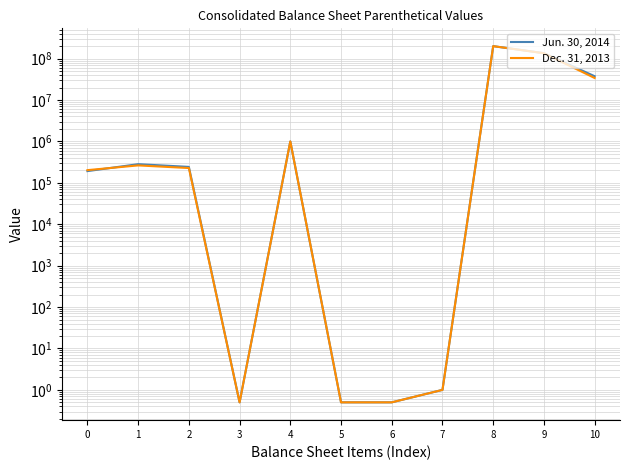

What is the difference between the maximum and minimum values in the Dec. 31, 2013 series?

199999999.5